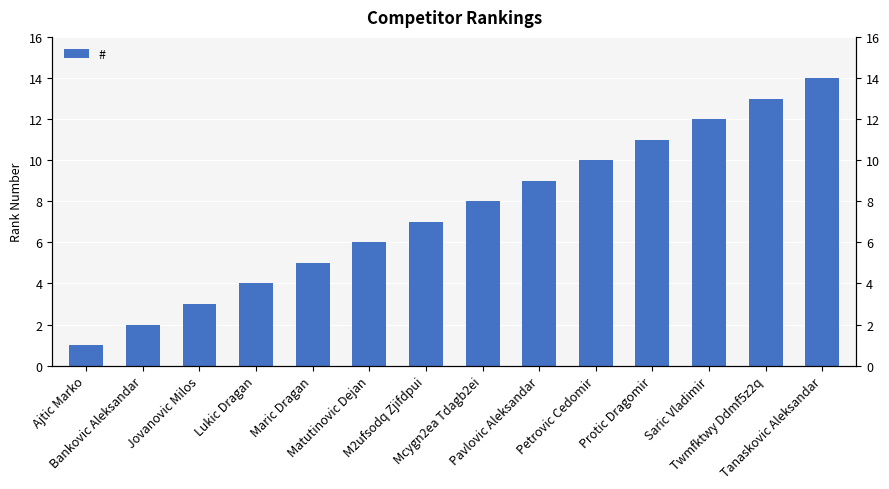

The chart shows a value of 4 at Saric Vladimir. True or false?

False